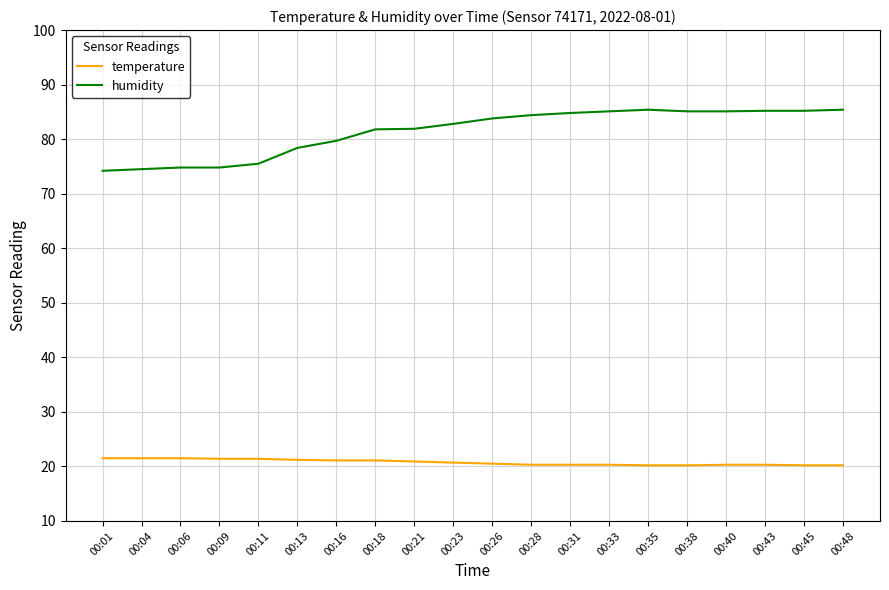

What is the minimum value shown in the chart?

20.2